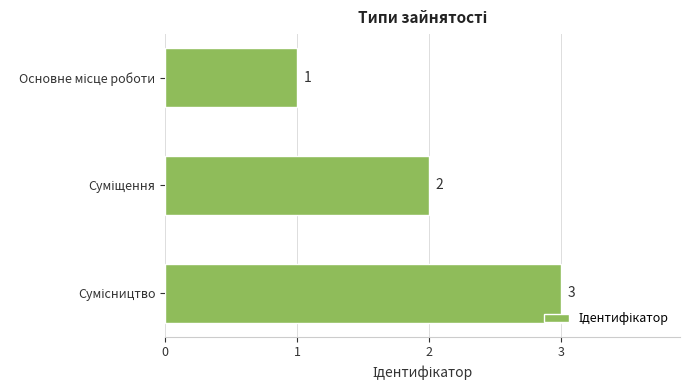

How many values are between 1 and 3?

3